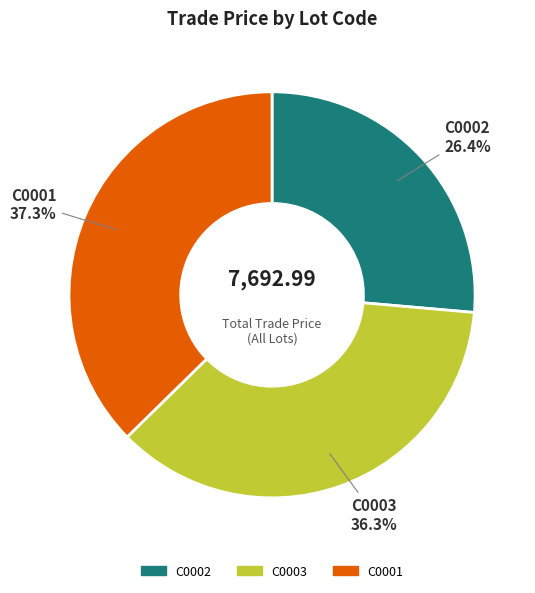

What portion of the pie excludes C0001?

62.7%